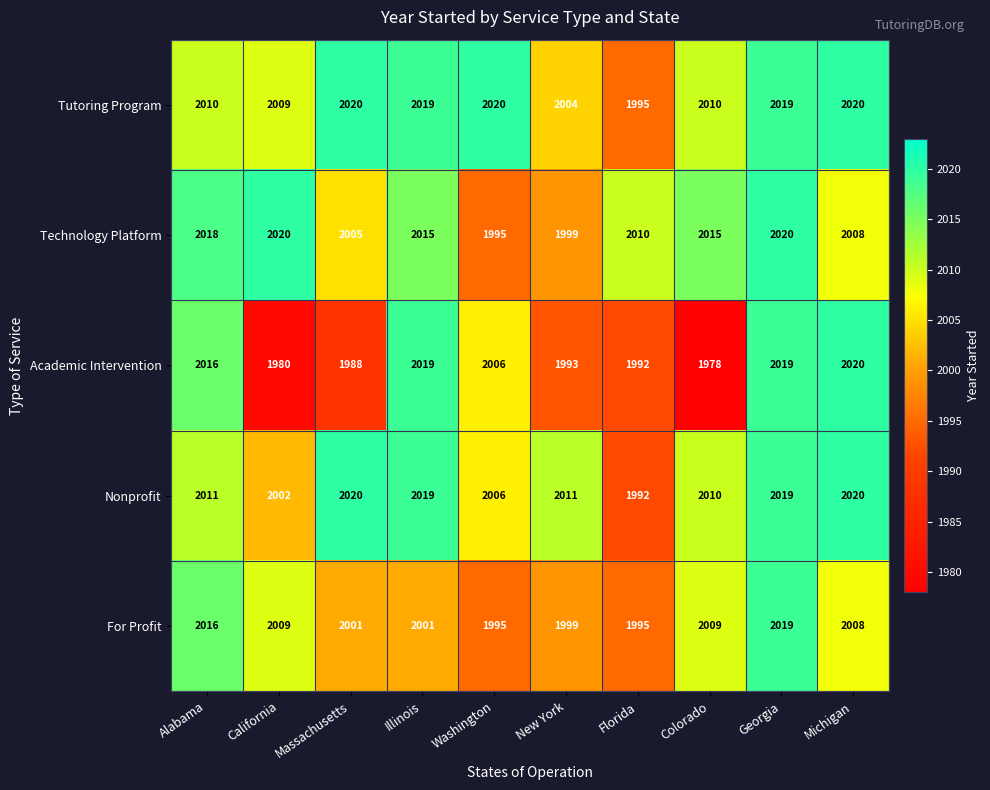

Is it true that Nonprofit equals 2020 at Massachusetts?

True